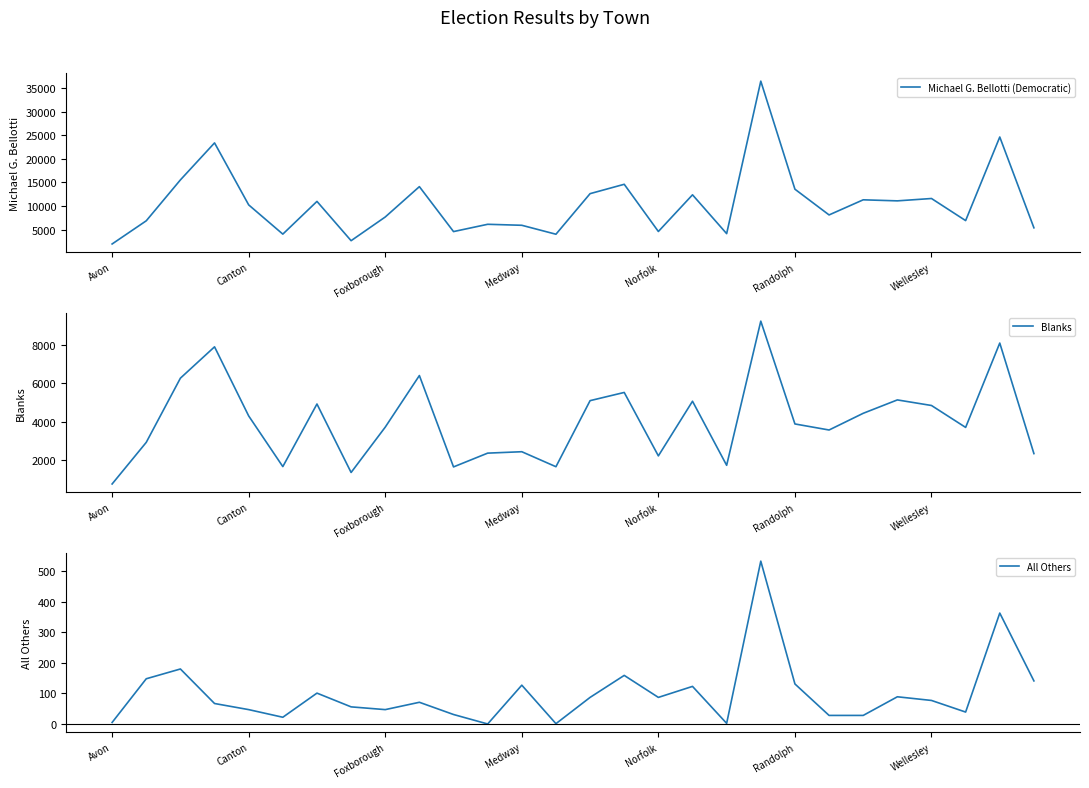

How many values in the Michael G. Bellotti (Democratic) series exceed 10219?

13